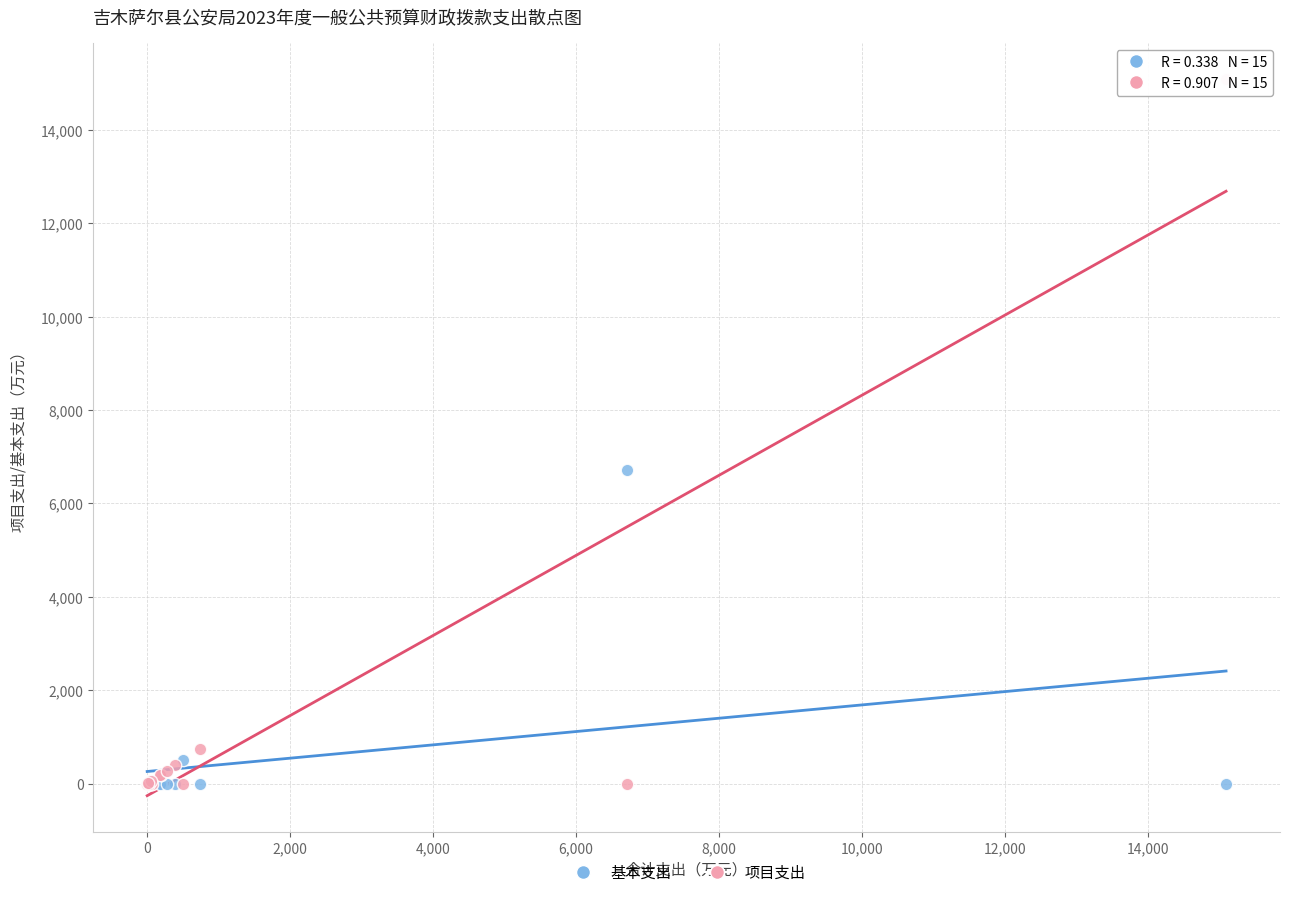

Which series reaches the maximum Y coordinate?

项目支出